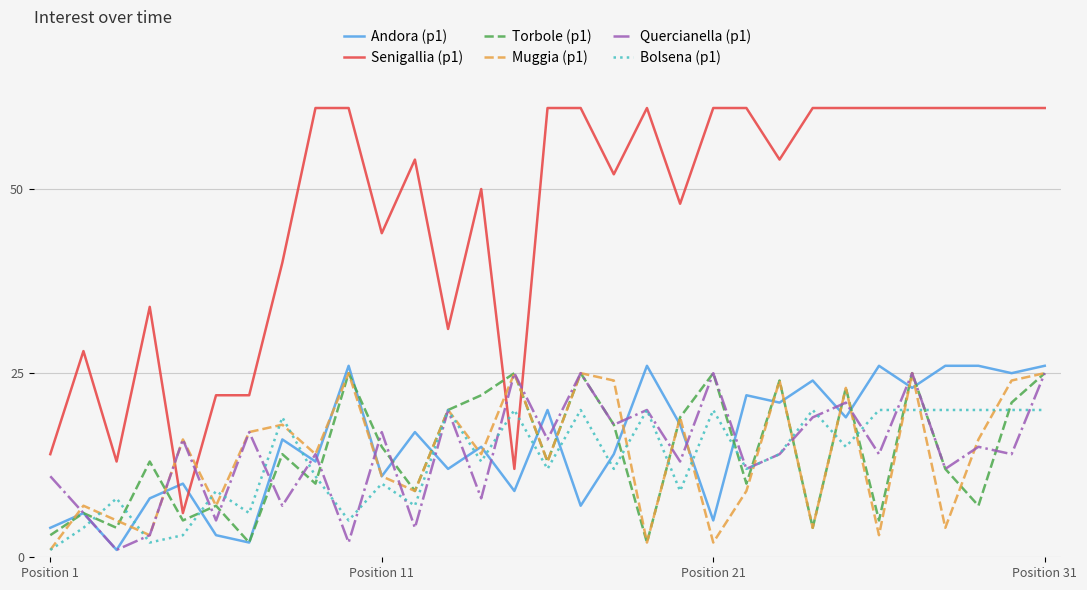

What is the maximum value shown in the chart?

61